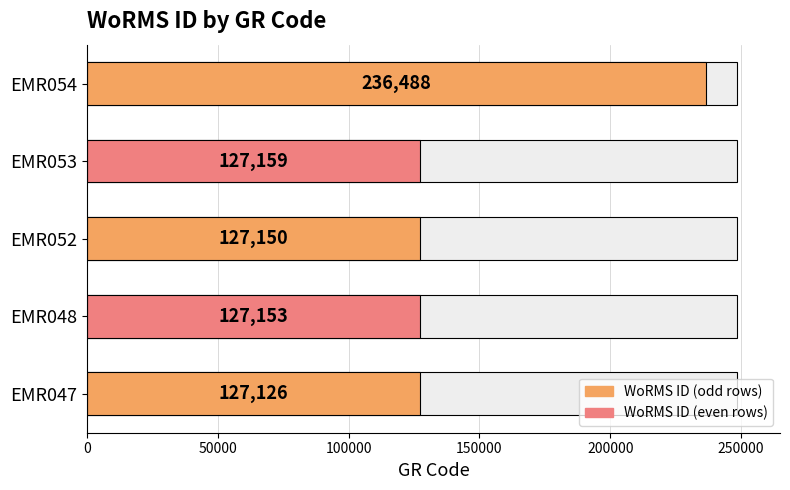

What is the value of the 4th bar from the left?

127159